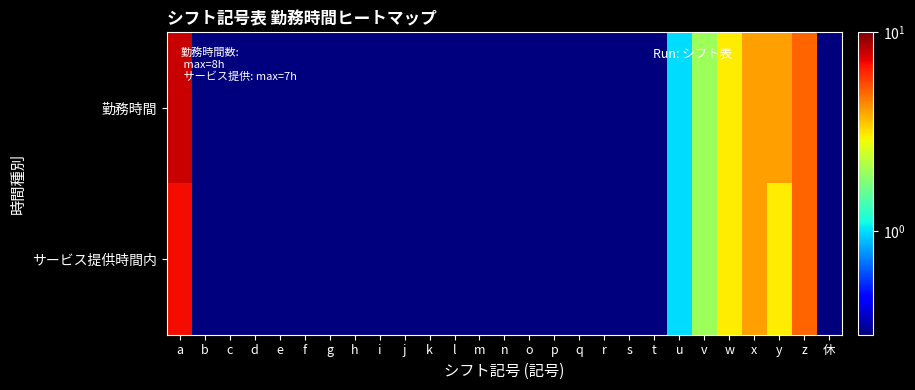

Reading left to right, transcribe all the data shown in this chart.

勤務時間: a=8.0	b=0.3	c=0.3	d=0.3	e=0.3	f=0.3	g=0.3	h=0.3	i=0.3	j=0.3	k=0.3	l=0.3	m=0.3	n=0.3	o=0.3	p=0.3	q=0.3	r=0.3	s=0.3	t=0.3	u=1.0	v=2.0	w=3.0	x=4.0	y=4.0	z=5.0	休=0.3
サービス提供時間内: a=7.0	b=0.3	c=0.3	d=0.3	e=0.3	f=0.3	g=0.3	h=0.3	i=0.3	j=0.3	k=0.3	l=0.3	m=0.3	n=0.3	o=0.3	p=0.3	q=0.3	r=0.3	s=0.3	t=0.3	u=1.0	v=2.0	w=3.0	x=4.0	y=3.0	z=5.0	休=0.3